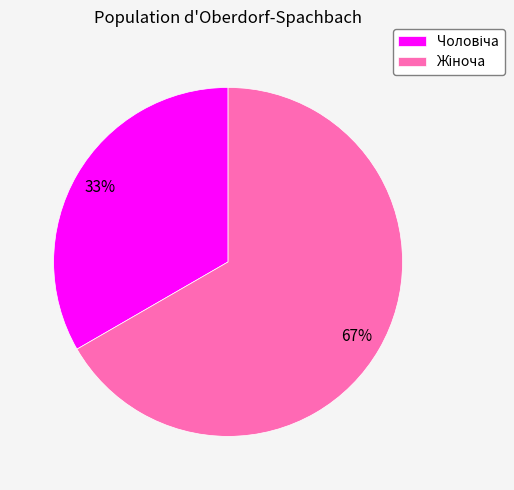

Is there any slice that represents more than half of the pie?

Yes